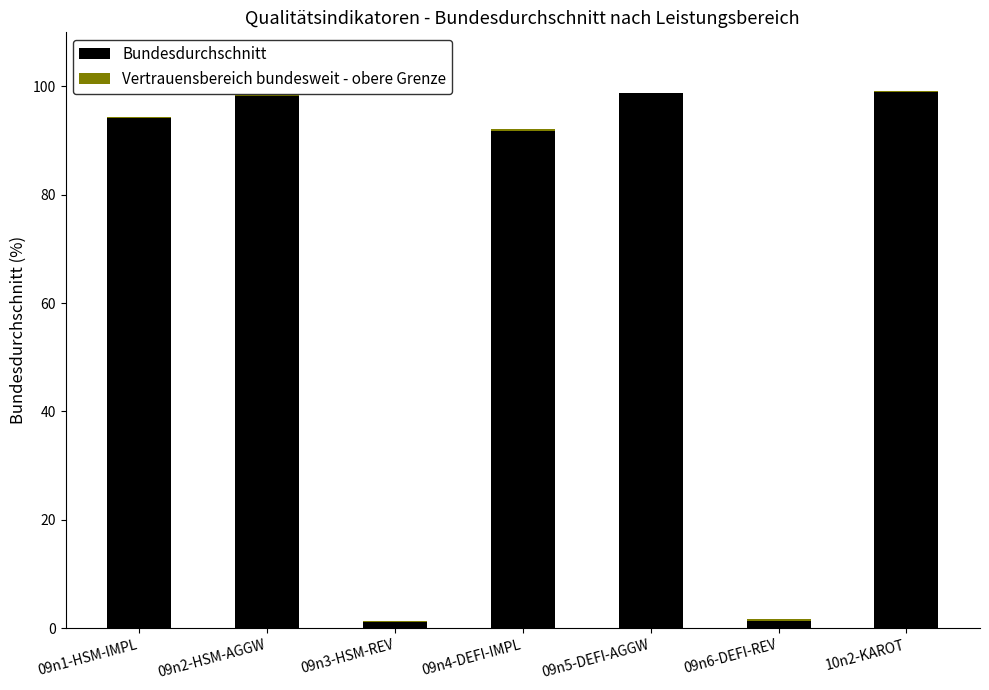

What is the maximum value for Bundesdurchschnitt?

99.1